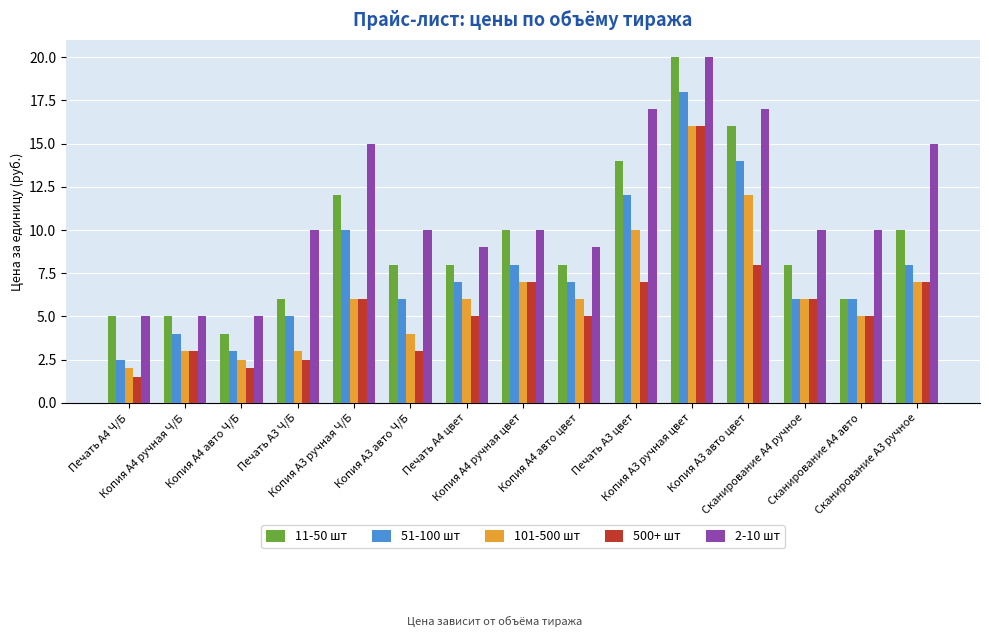

The 2-10 шт series shows 1.4 at Копия А4 ручная Ч/Б. True or false?

False